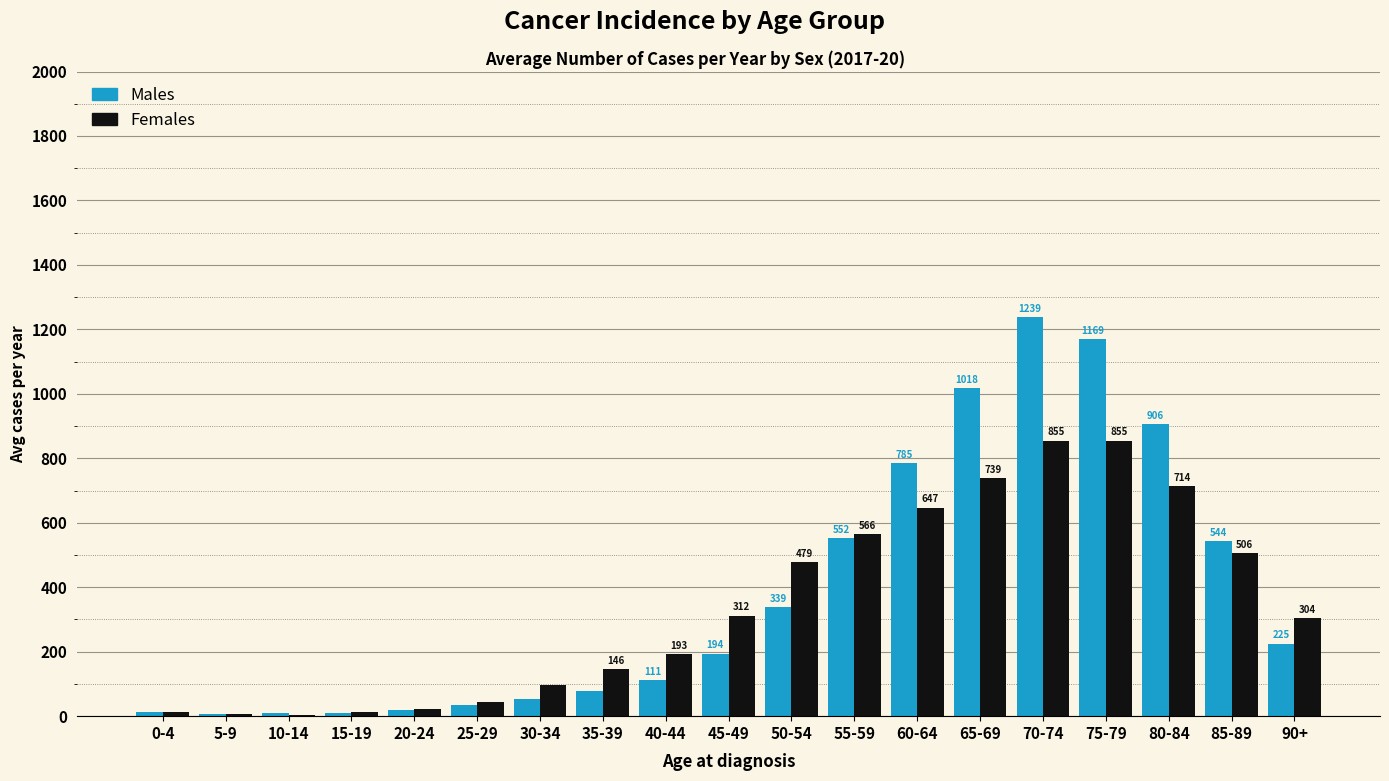

Reading left to right, transcribe all the data shown in this chart.

Males: 0-4=13	5-9=7	10-14=9	15-19=9	20-24=20	25-29=35	30-34=53	35-39=77	40-44=111	45-49=194	50-54=339	55-59=552	60-64=785	65-69=1018	70-74=1239	75-79=1169	80-84=906	85-89=544	90+=225
Females: 0-4=13	5-9=7	10-14=5	15-19=12	20-24=21	25-29=45	30-34=97	35-39=146	40-44=193	45-49=312	50-54=479	55-59=566	60-64=647	65-69=739	70-74=855	75-79=855	80-84=714	85-89=506	90+=304